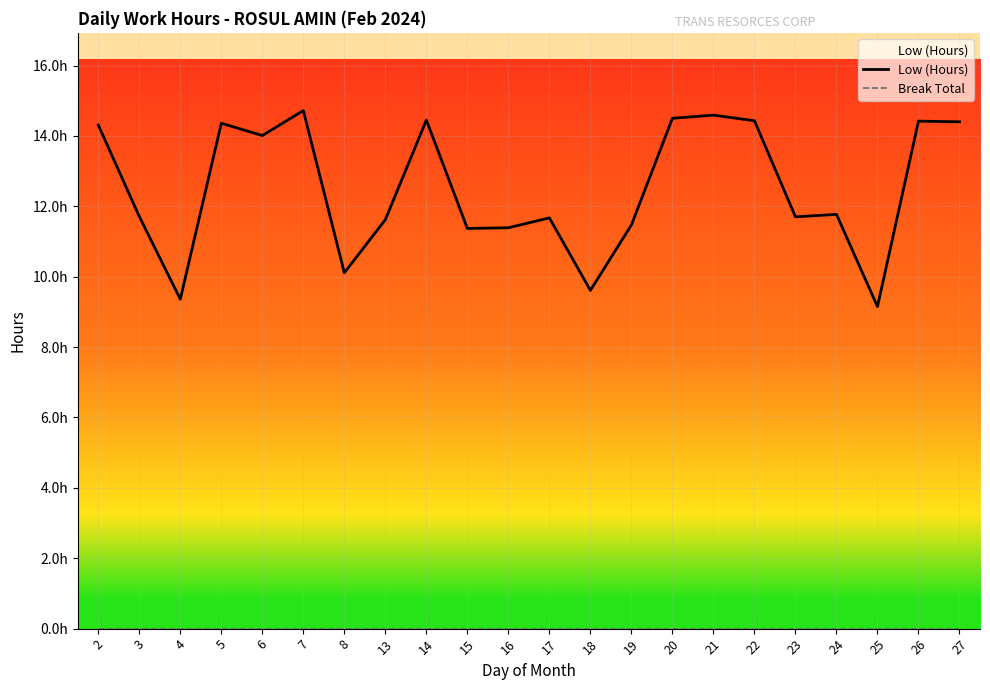

Between 24 and 4, which is larger?

24